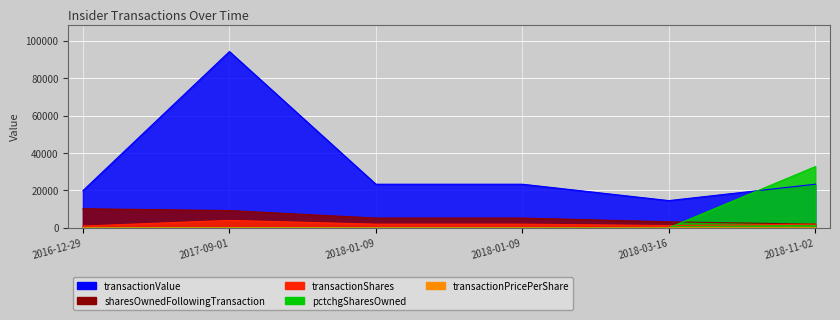

Rank the series at 2017-09-01 from lowest to highest value.

transactionPricePerShare, pctchgSharesOwned, transactionShares, sharesOwnedFollowingTransaction, transactionValue